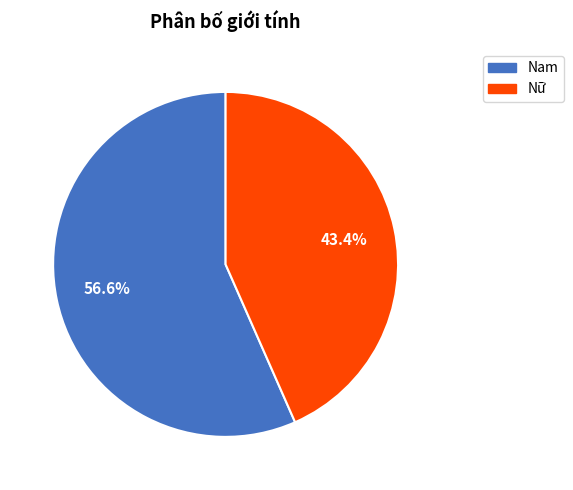

What is the smallest slice in the pie chart?

Nữ